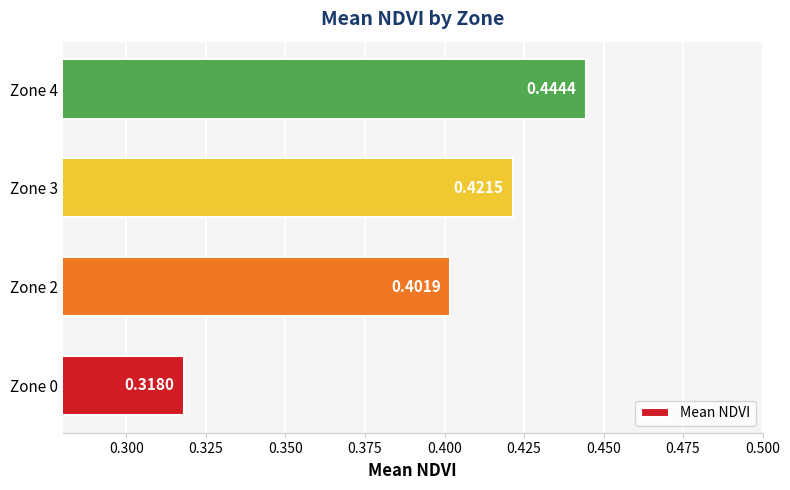

What is the sum of all values?

1.6